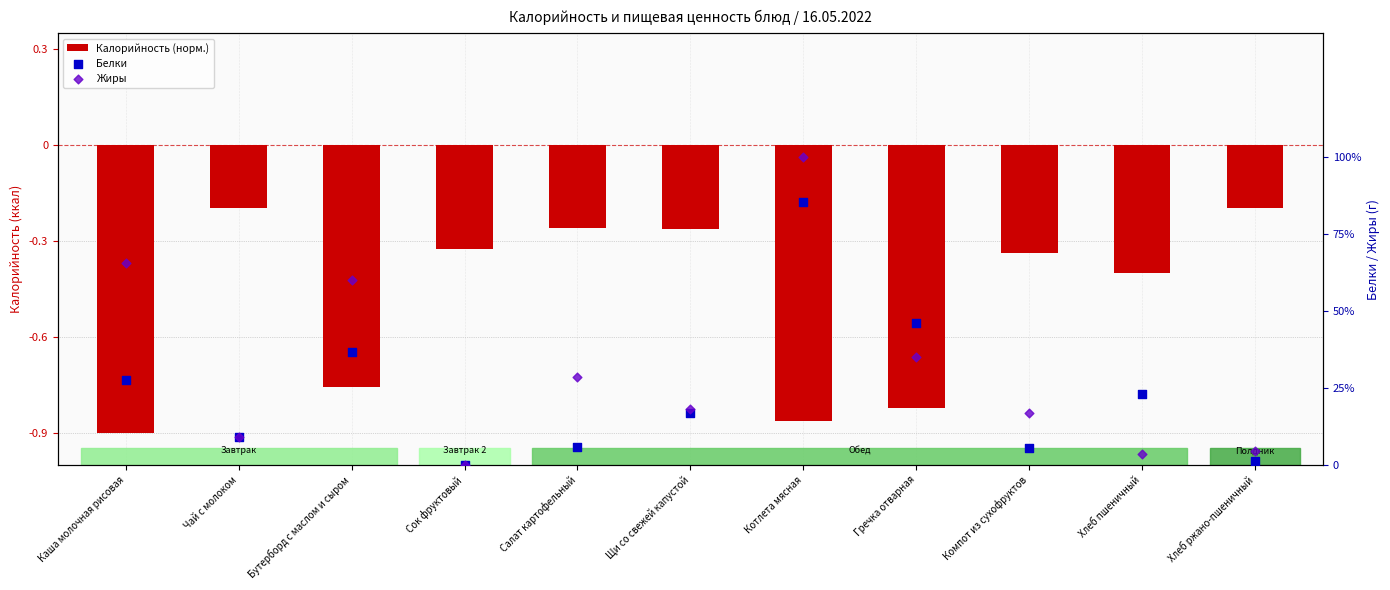

At which category is the sum across all series the highest?

Котлета мясная